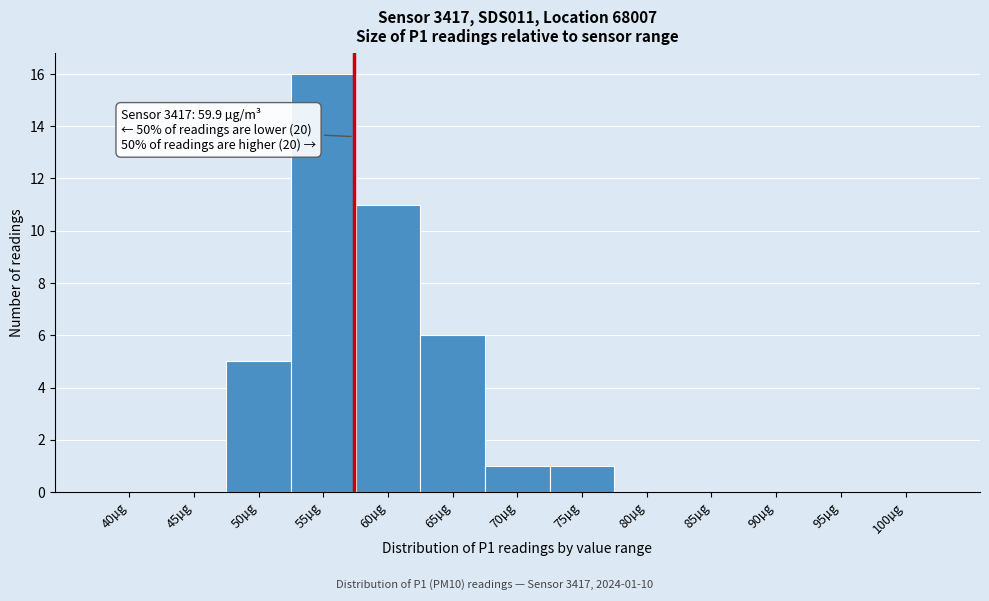

Reading left to right, extract all data points from this chart.

40µg=0	45µg=0	50µg=5	55µg=16	60µg=11	65µg=6	70µg=1	75µg=1	80µg=0	85µg=0	90µg=0	95µg=0	100µg=0